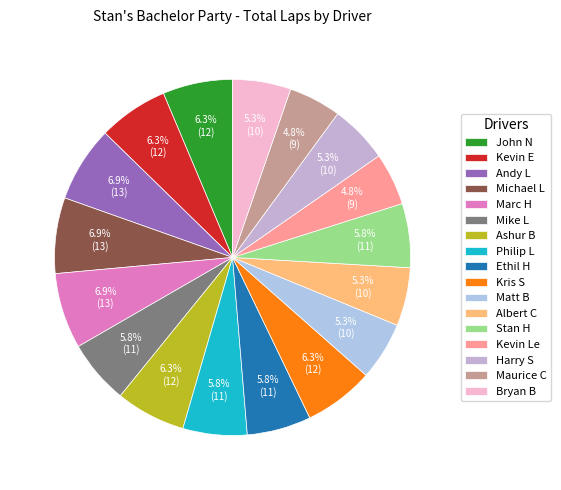

To the nearest percent, what is the difference between the largest and smallest slice percentages?

2%